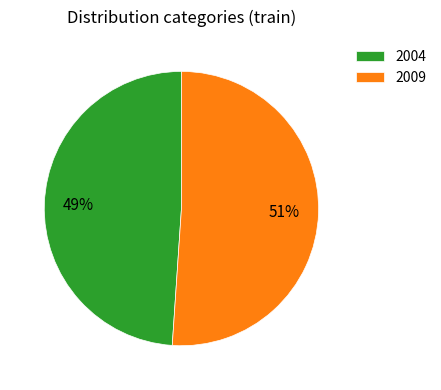

Which has a higher value, 2009 or 2004?

2009